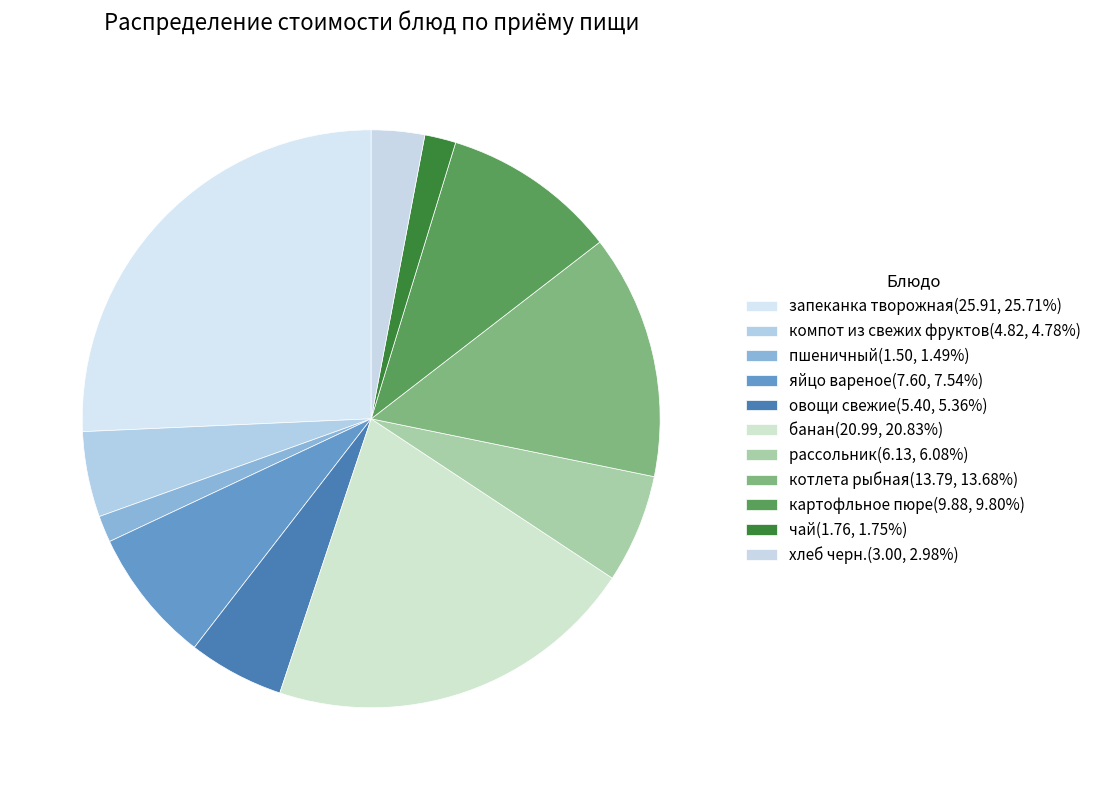

Rank the categories by value from lowest to highest.

пшеничный, чай, хлеб черн., компот из свежих фруктов, овощи свежие, рассольник, яйцо вареное, картофльное пюре, котлета рыбная, банан, запеканка творожная